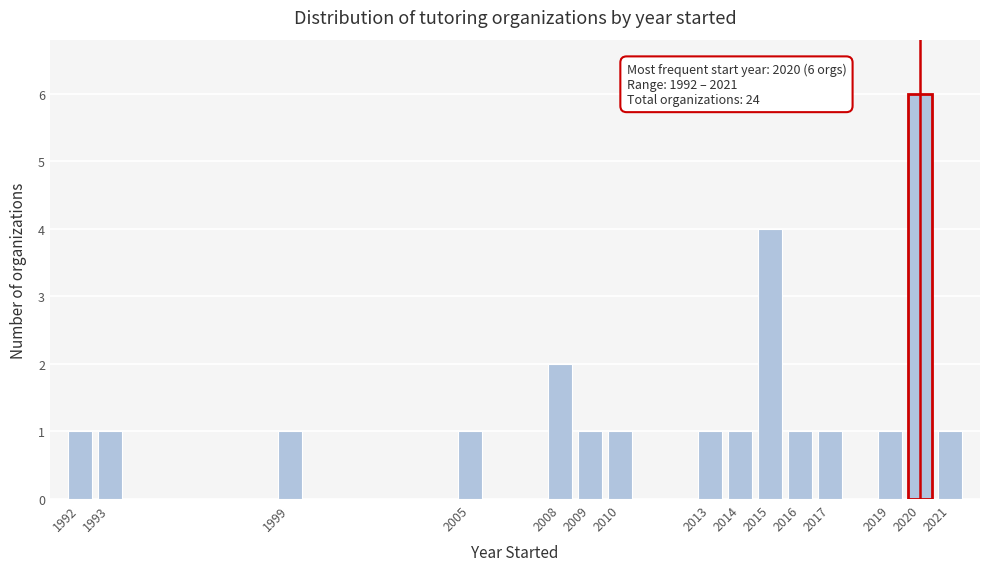

Reading right to left, list all the values displayed in this chart.

1	6	1	1	1	4	1	1	1	1	2	1	1	1	1